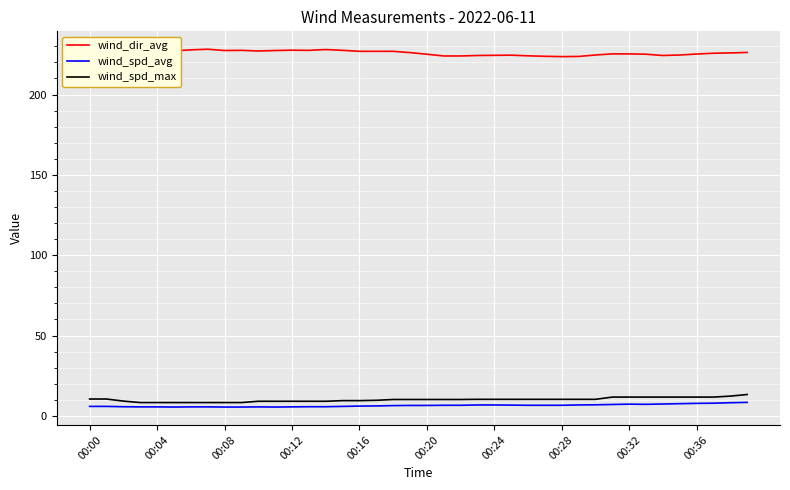

What is the smallest value displayed?

5.5